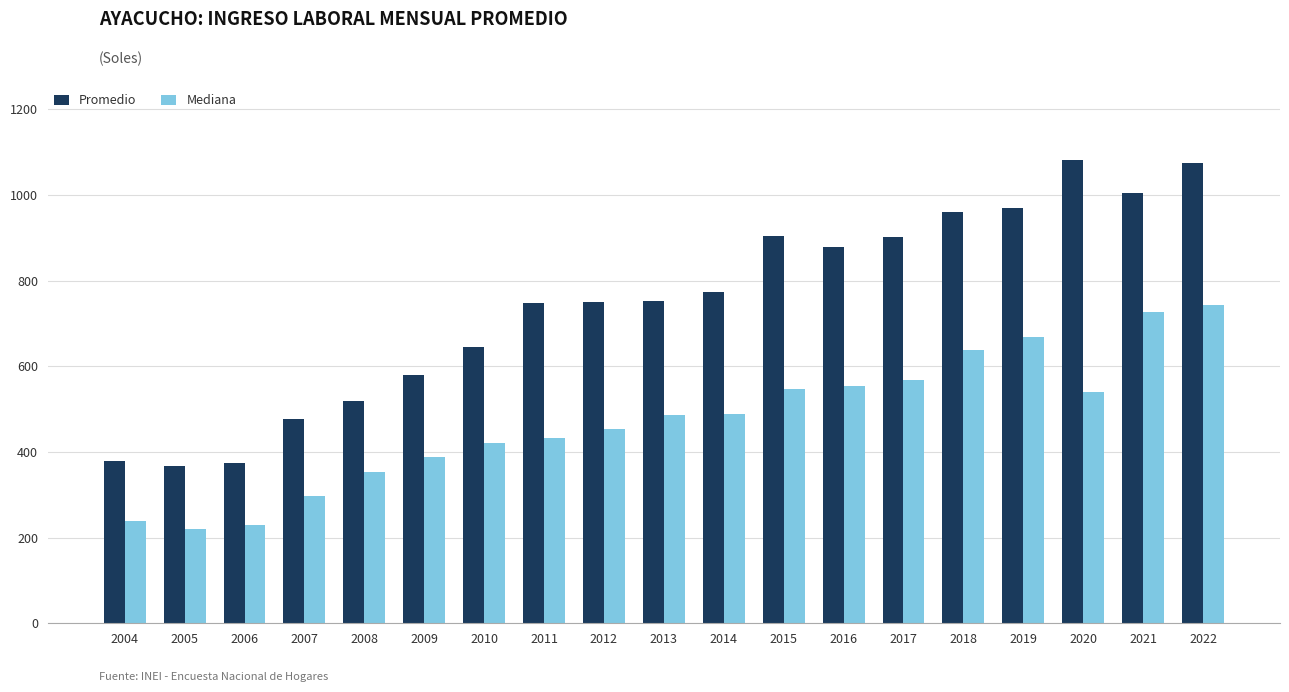

What are all the series names shown in the legend?

Promedio, Mediana